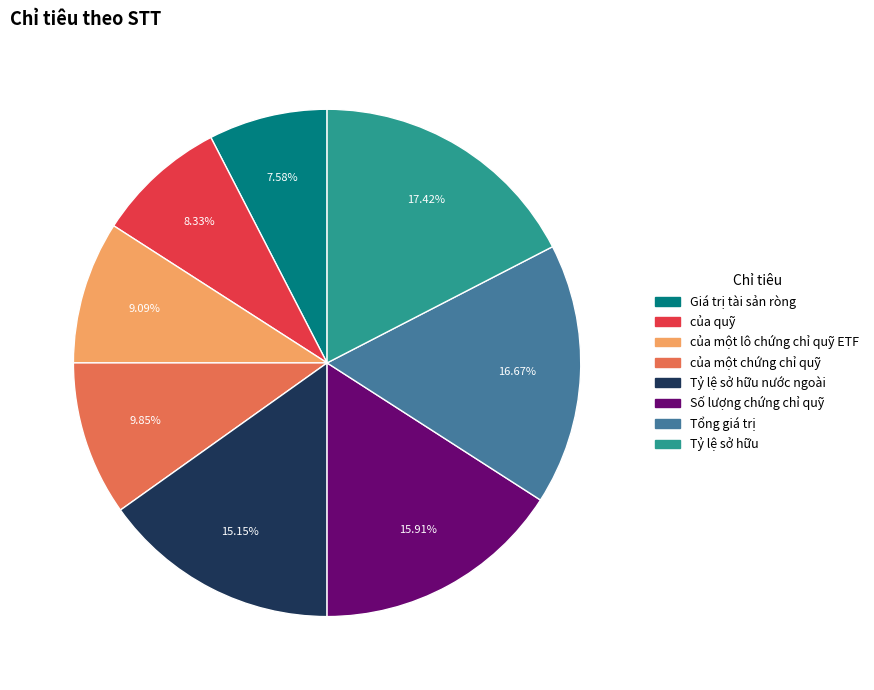

Is there any slice that represents more than half of the pie?

No